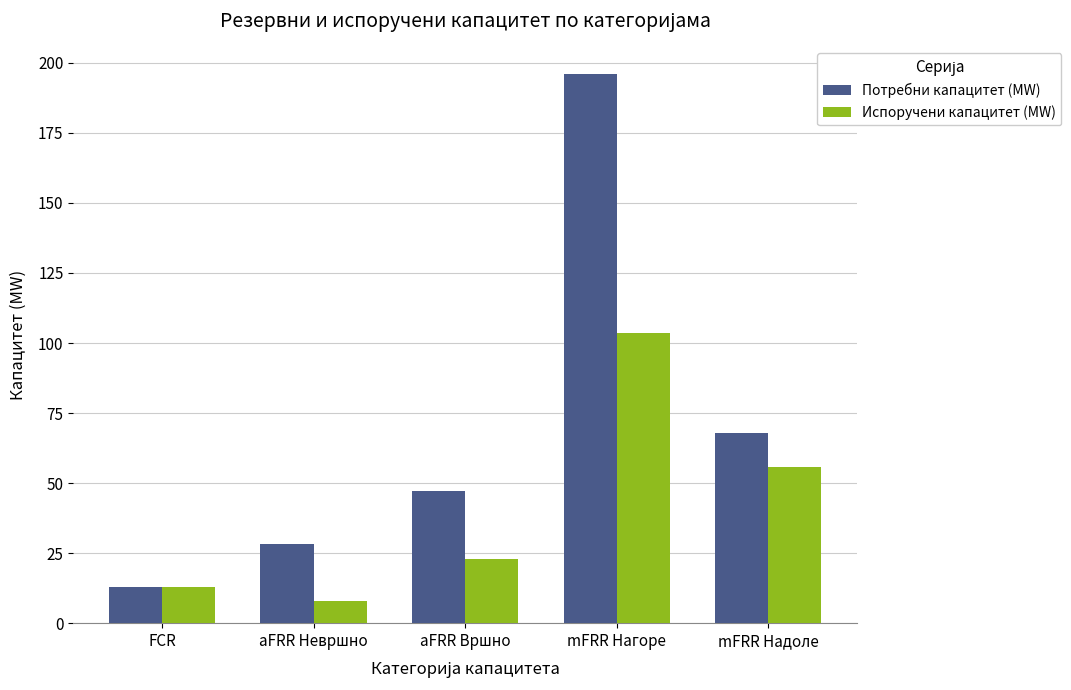

What is the label of the 2nd bar from the left?

aFRR Hевршно